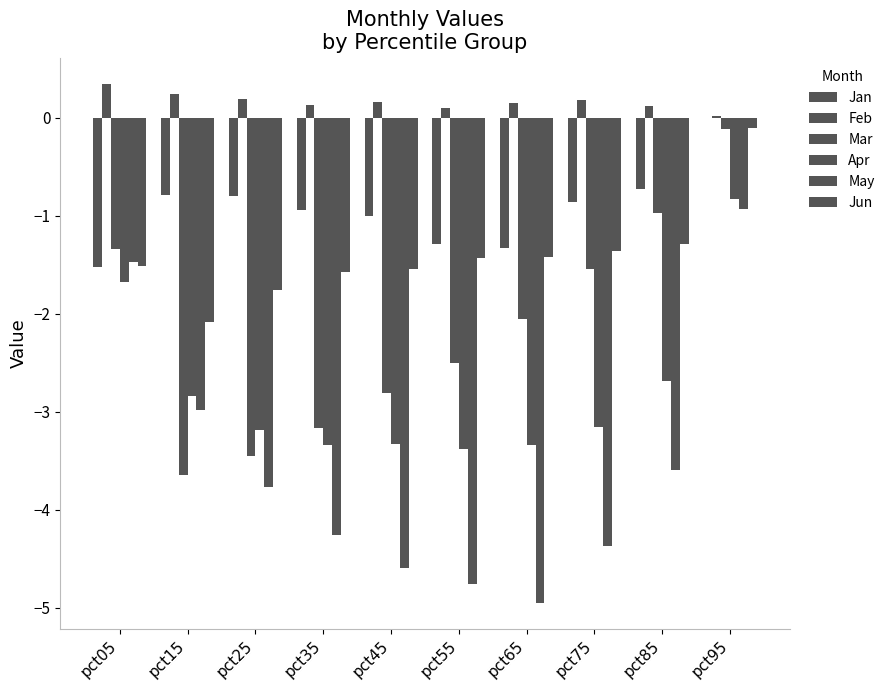

How many distinct data groups are displayed?

6